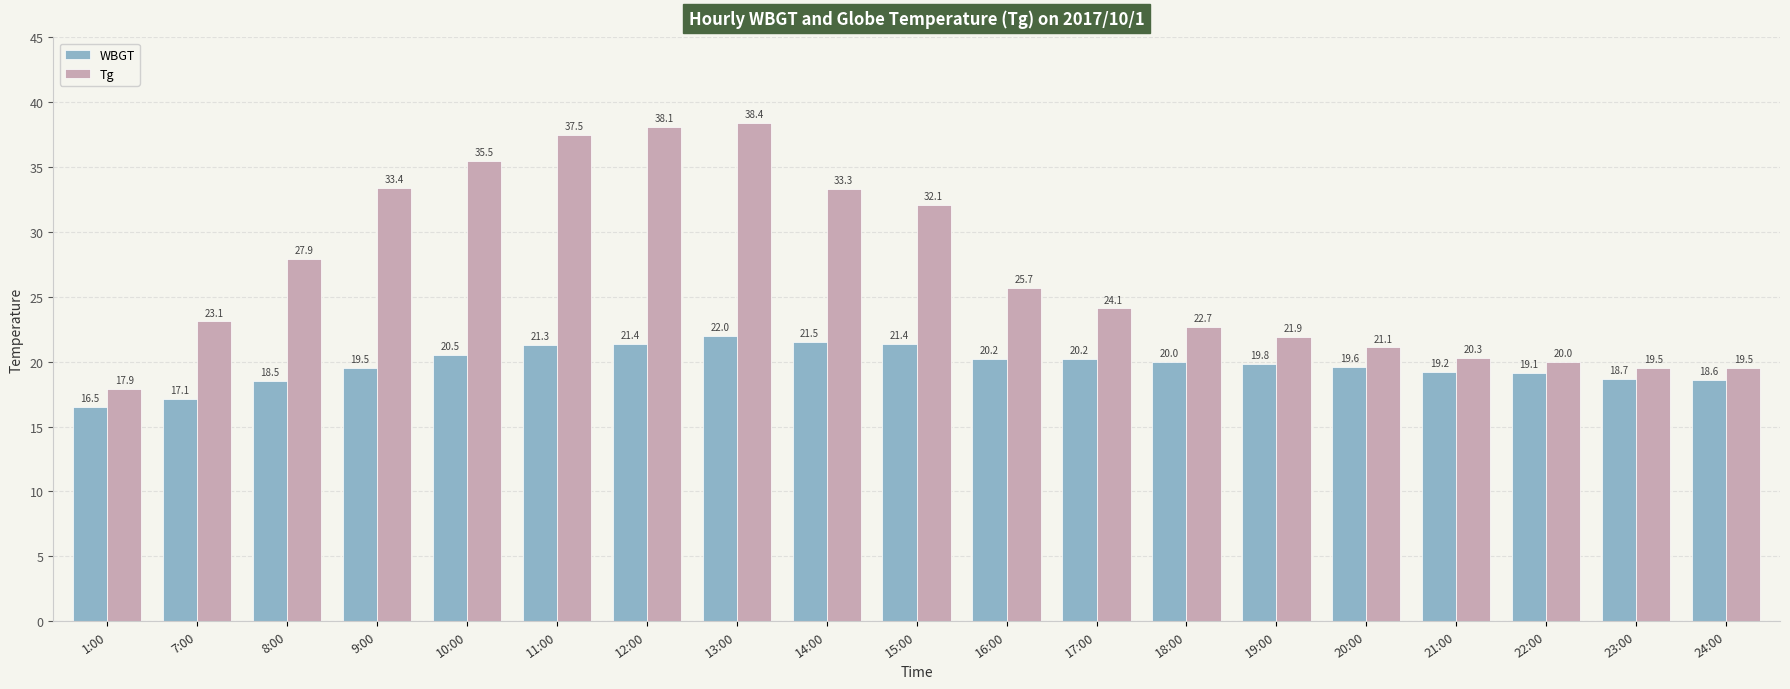

At 13:00, list the series in order from smallest to largest.

WBGT, Tg